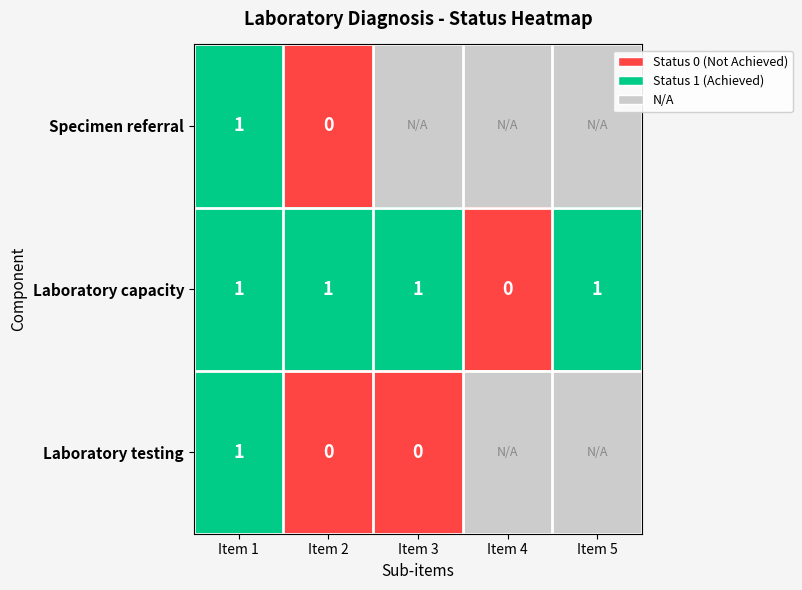

The Laboratory testing series shows 2 at Item 1. True or false?

False